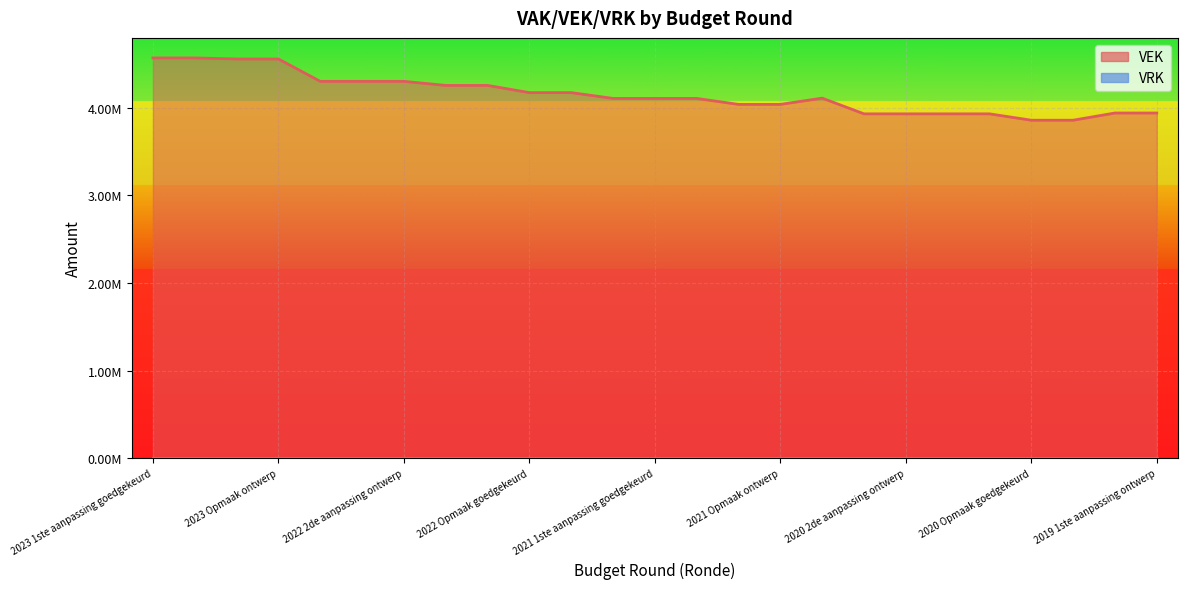

What is the label of the 18th point from the left?

2020 2de aanpassing goedgekeurd